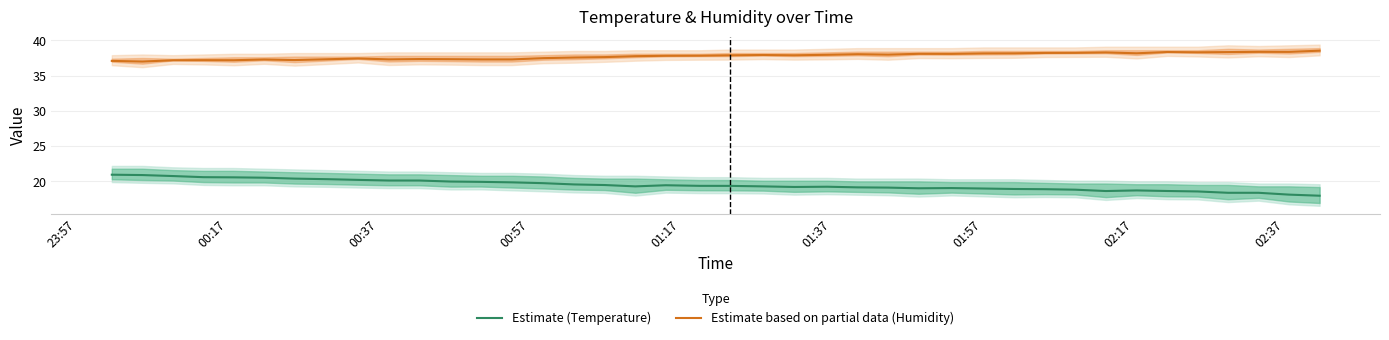

True or false: Estimate based on partial data (Humidity) and Estimate (Temperature) cross at least once.

False